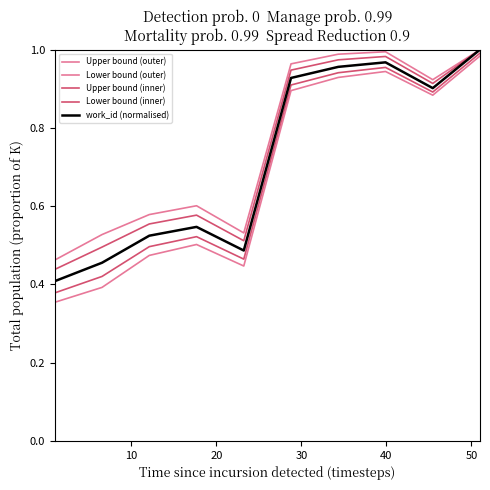

True or false: Lower bound (outer) and Lower bound (inner) cross at least once.

False